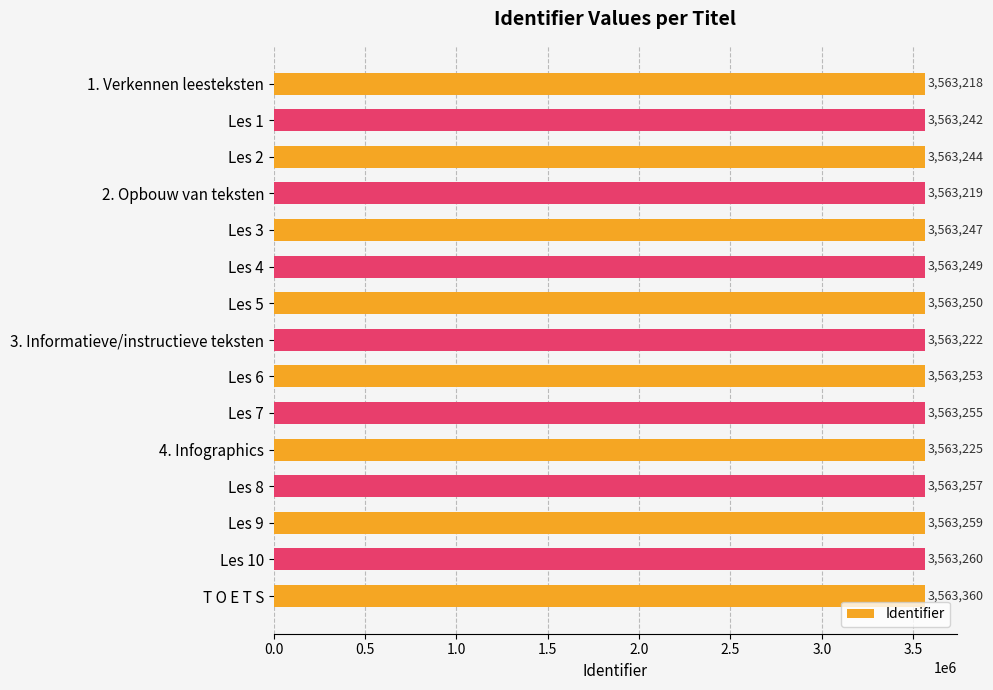

Reading top to bottom, list all the values displayed in this chart.

3563218	3563242	3563244	3563219	3563247	3563249	3563250	3563222	3563253	3563255	3563225	3563257	3563259	3563260	3563360